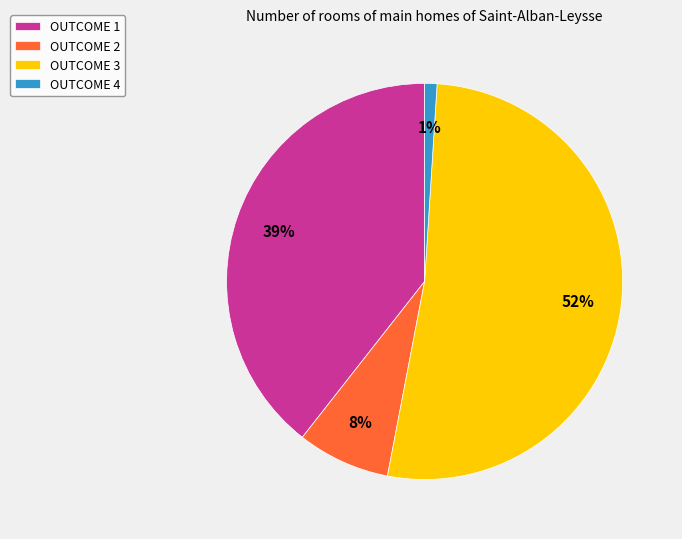

Which category has the smallest portion of the pie?

OUTCOME 4